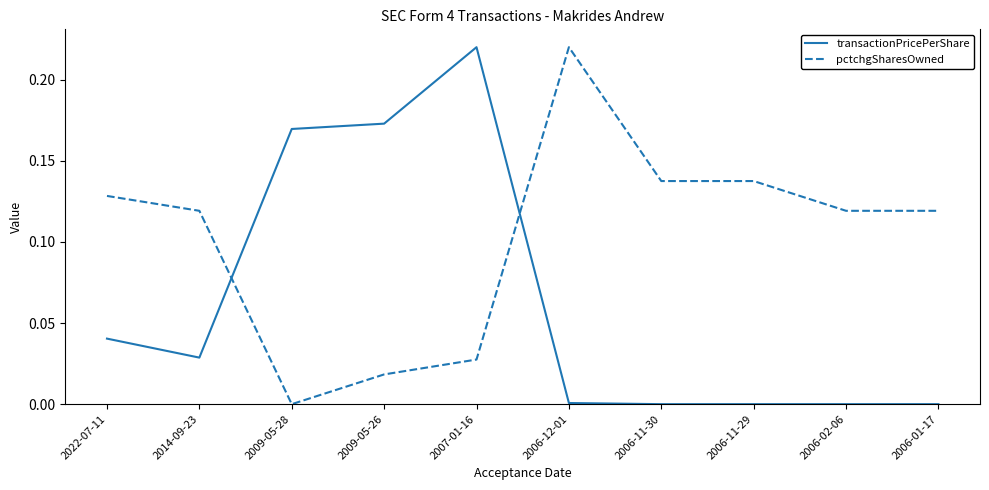

What position from the right is 2006-02-06?

2